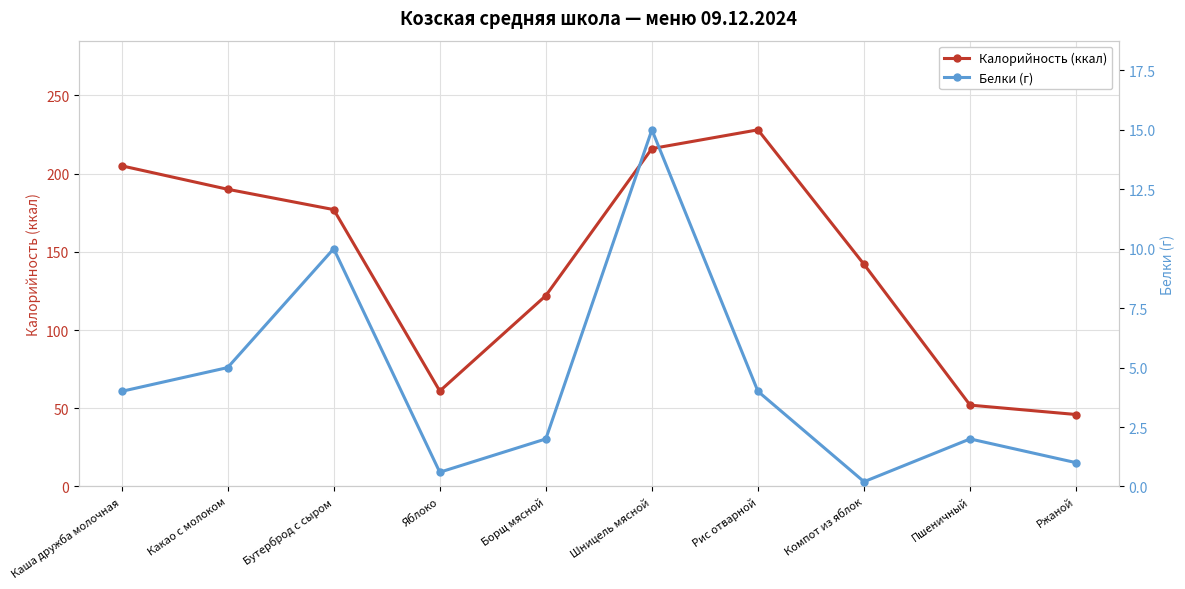

How many lines are shown in the chart?

2